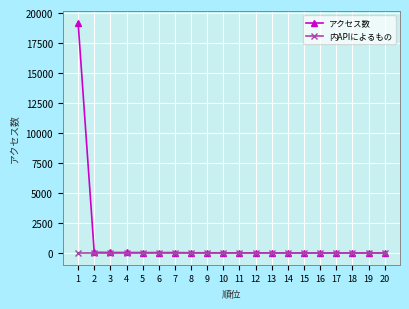

How many lines are shown in the chart?

2